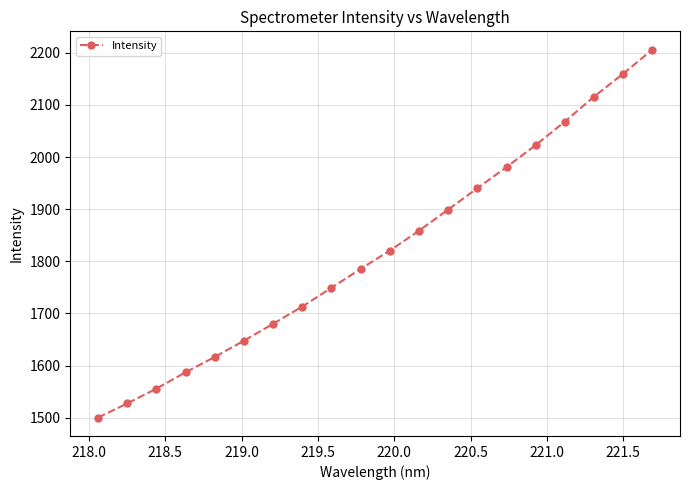

What is the difference between the maximum and minimum values?

705.7